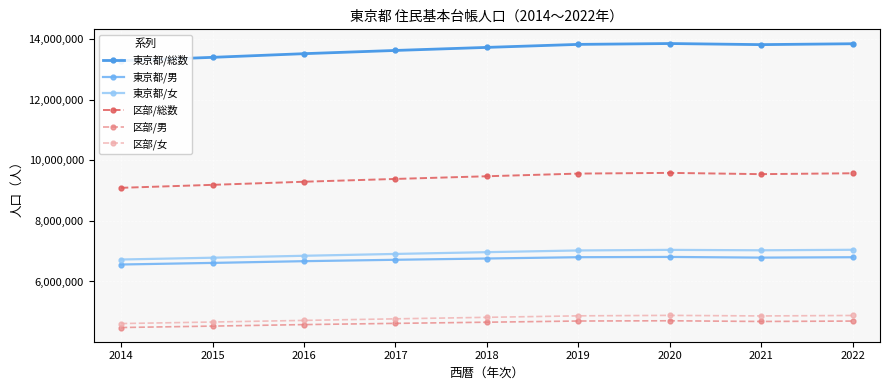

Is the value of 区部/総数 at 2016 greater than the value of 東京都/女 at 2015?

Yes